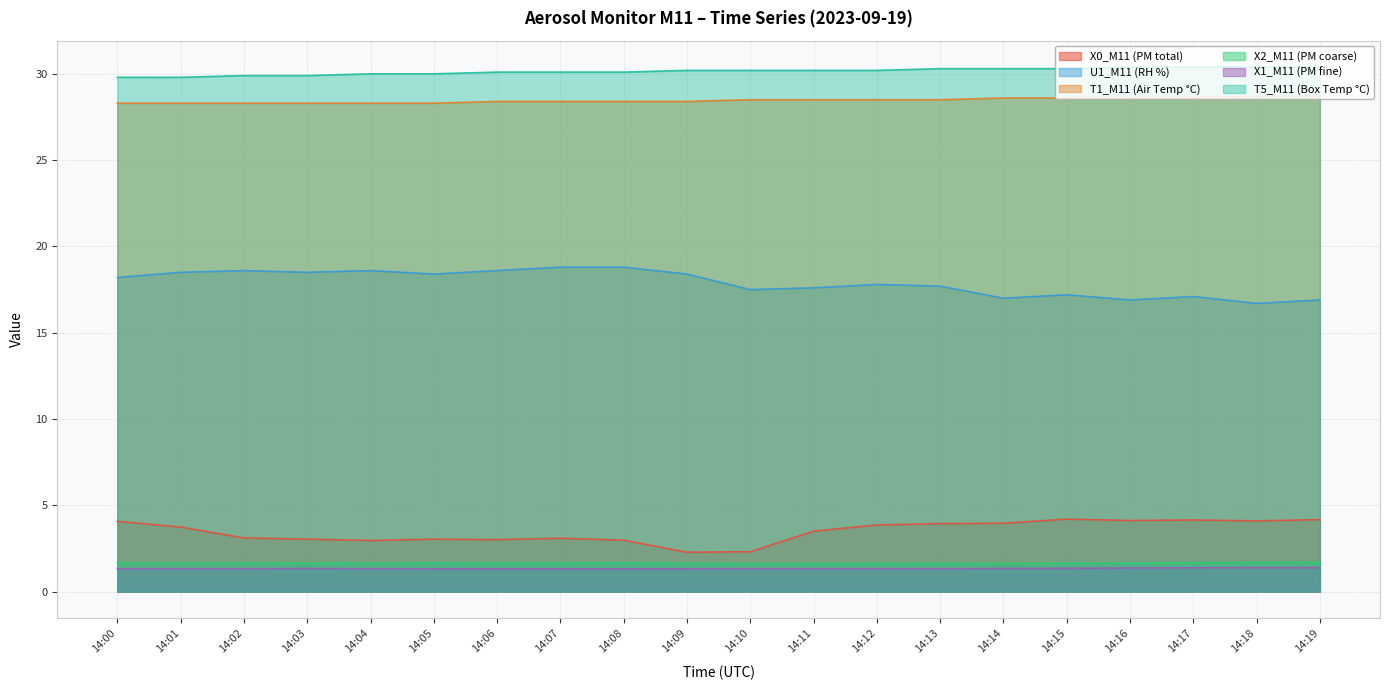

Which label corresponds to the smallest value in the chart?

14:05